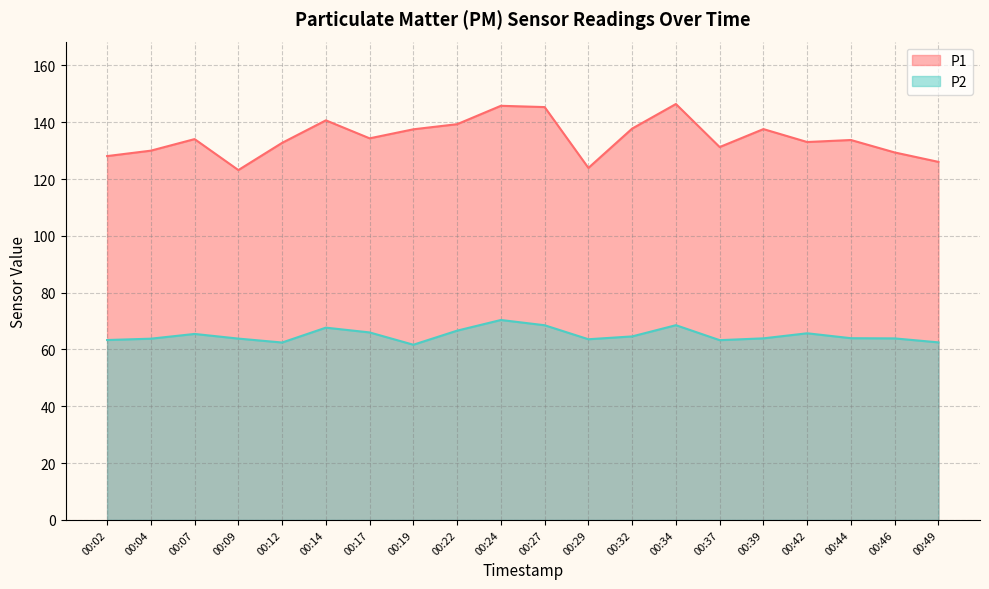

Which series has the largest total across all categories?

P1